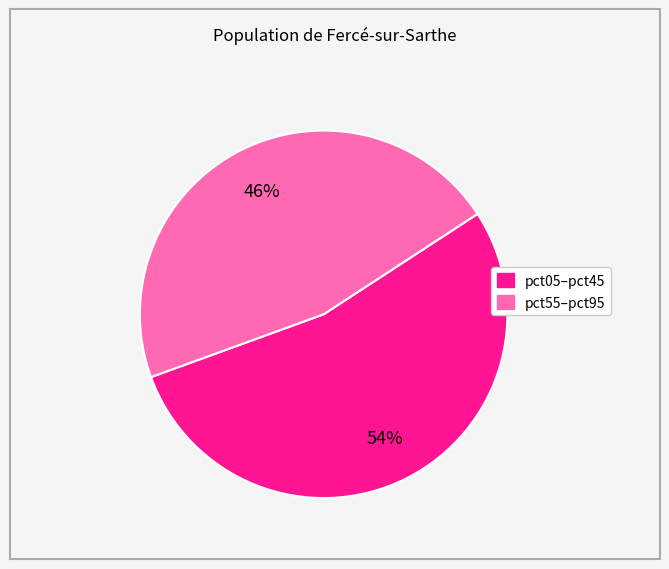

Does any single category account for the majority?

Yes